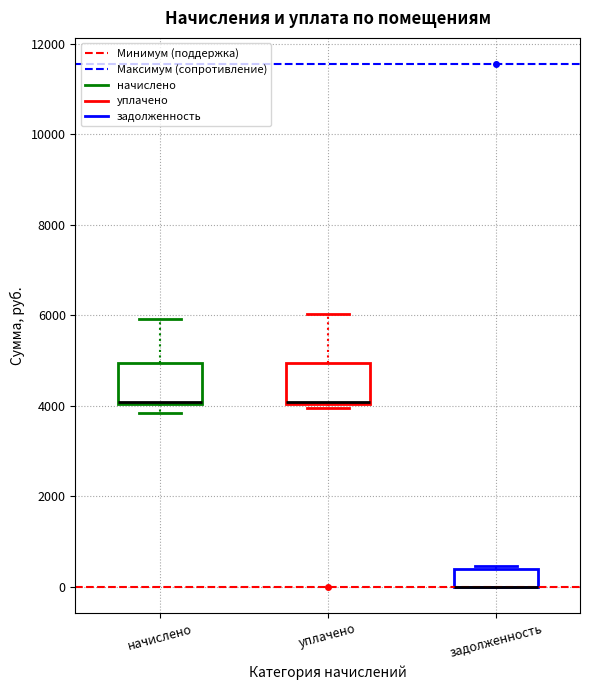

Reading left to right, read every box against the y-axis: the position of its median line, the range the box covers, and the ends of its whiskers. The values are not printed on the chart, so give them approximately, as read against the axis.

начислено: median 4000 (drawn on the box's lower edge), box 4000 to 5000, whiskers 3800 to 6000
уплачено: median 4000 (drawn on the box's lower edge), box 4000 to 5000, whiskers 4000 (just below the box's lower edge) to 6000
задолженность: median 0 (drawn on the box's lower edge), box 0 to 400, whiskers 0 to 400